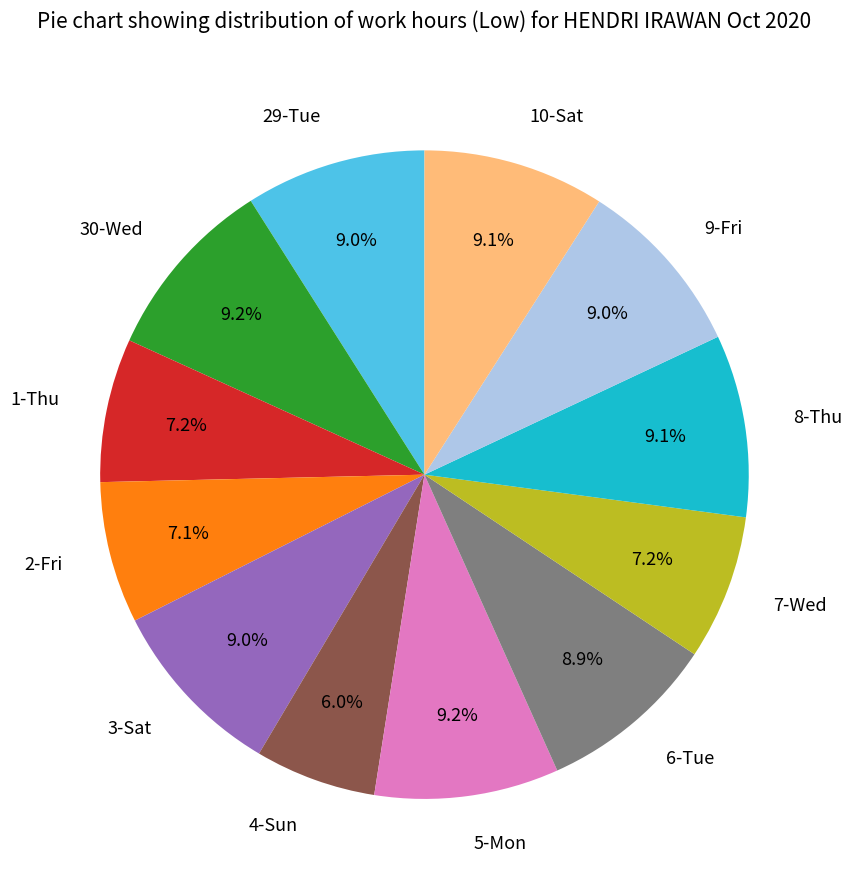

What is the smallest slice in the pie chart?

4-Sun